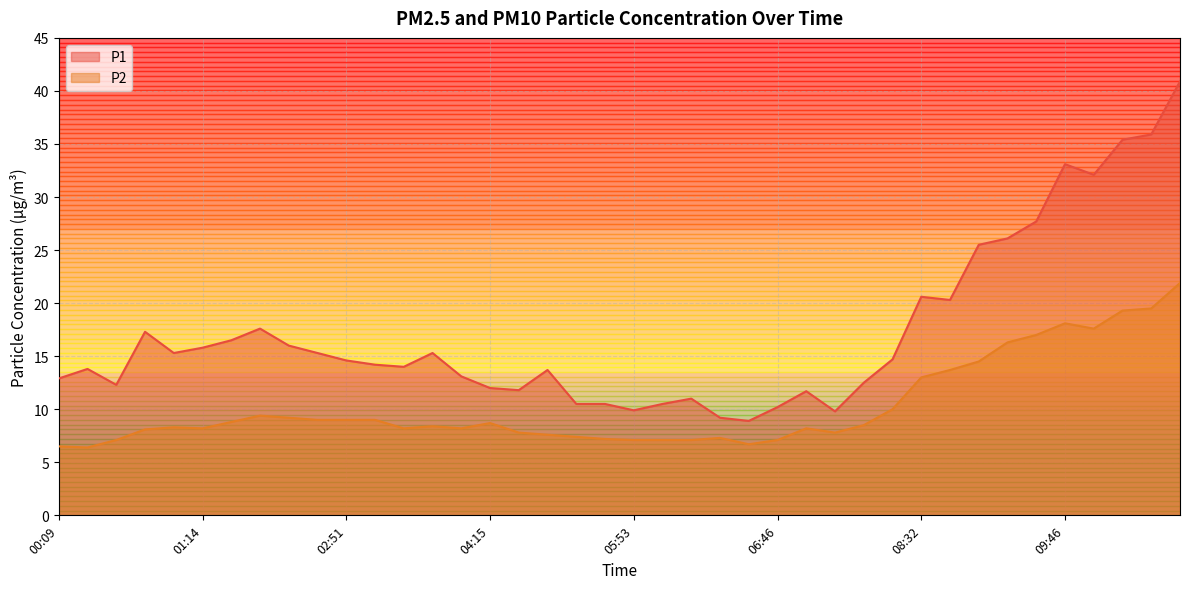

What is the difference between the P2 values at 08:00 and 00:09?

3.5